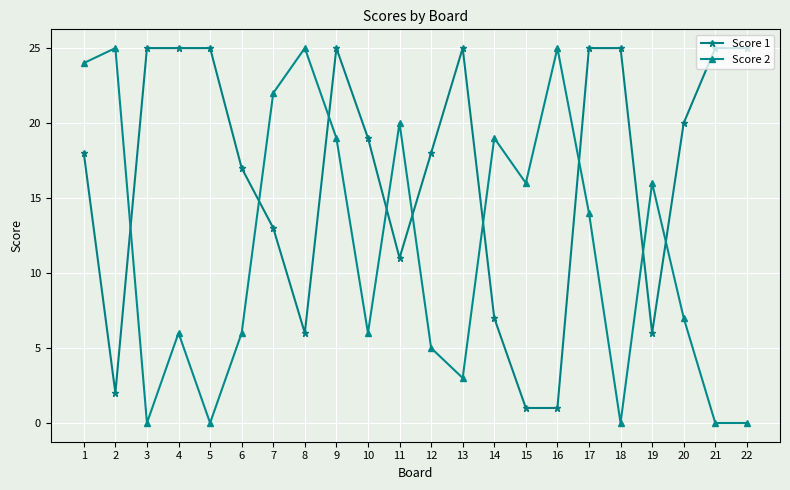

Is it true that Score 2 equals 5 at 13?

False